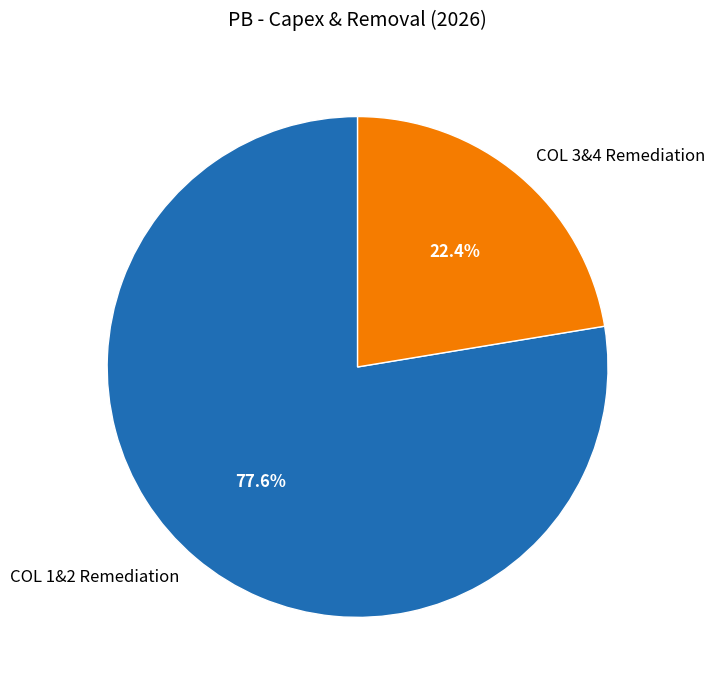

True or false: COL 3&4 Remediation accounts for 15% of the total.

False